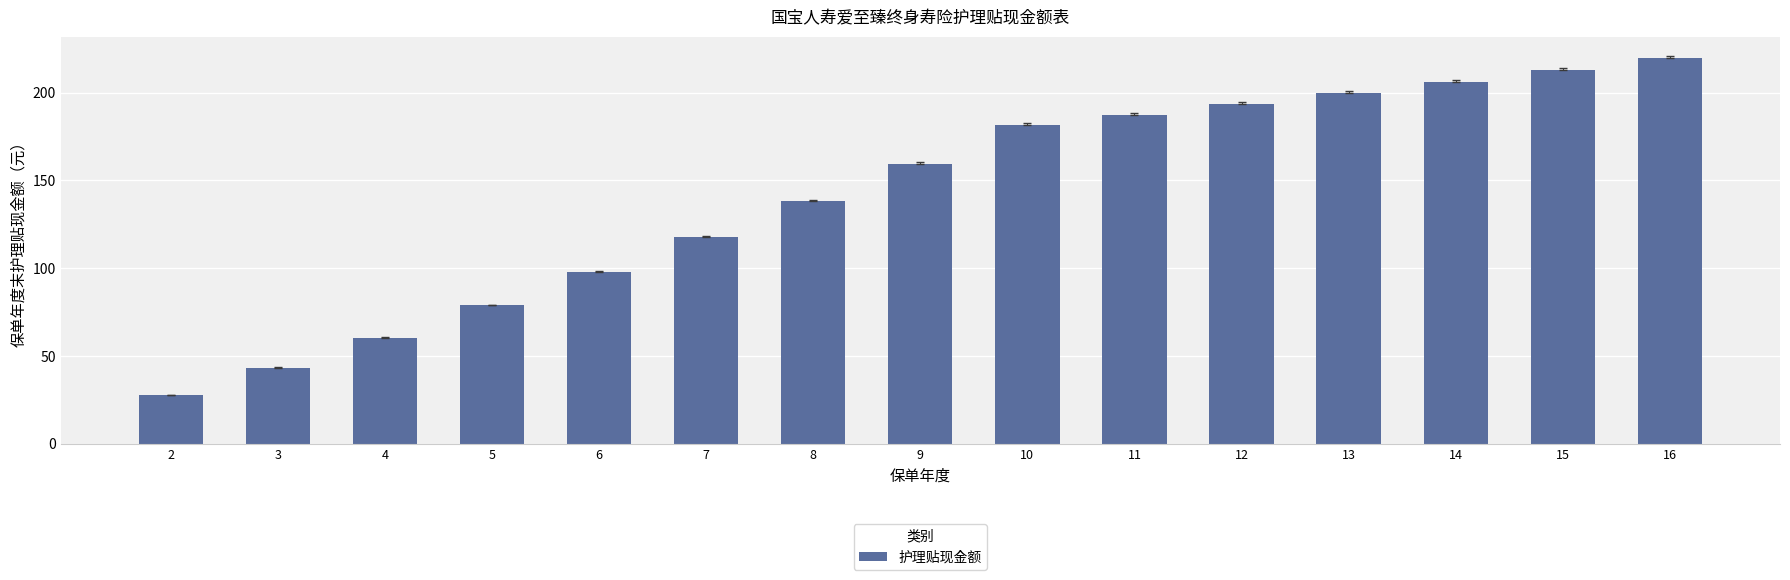

What is the sum of the values at 8 and 15?

351.3